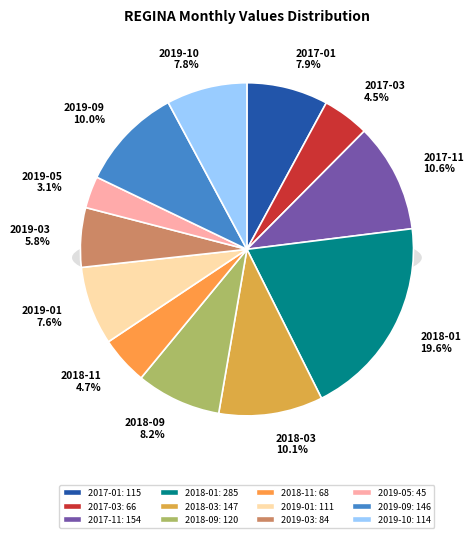

What percentage is the 2019-05 slice, to the nearest percent?

3%